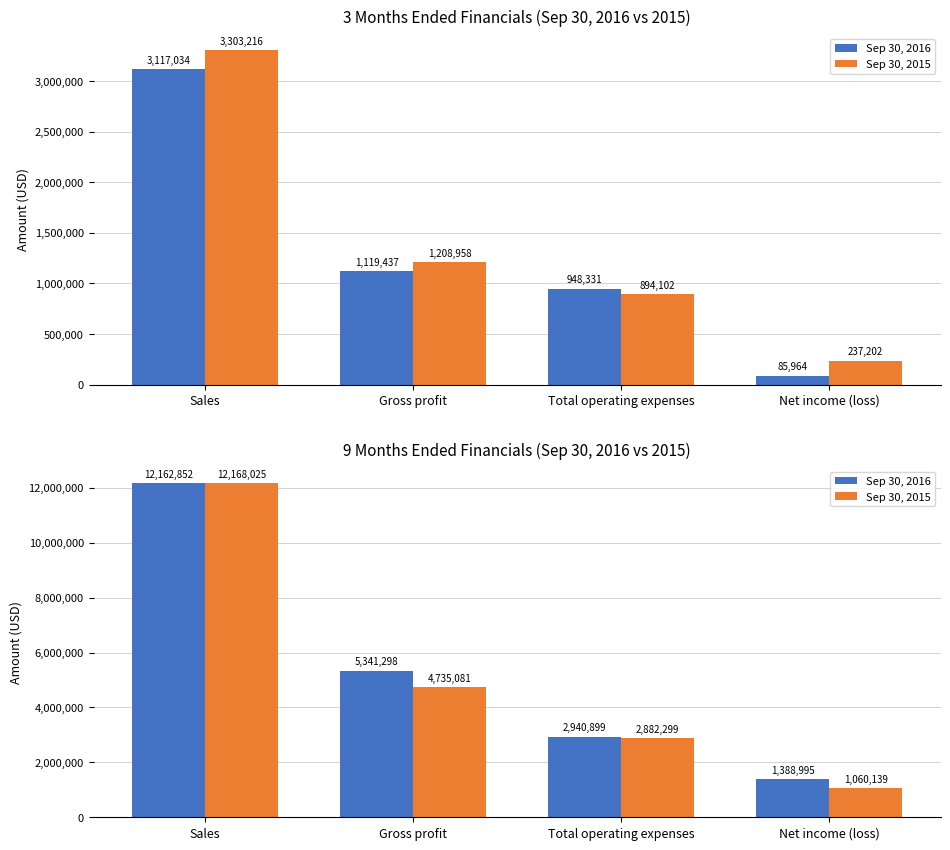

Count the number of categories in the chart.

4